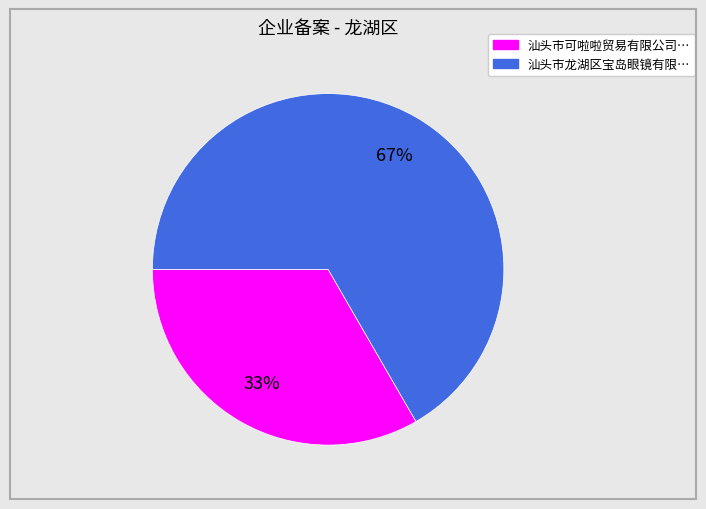

To the nearest percent, what is the average slice percentage?

50%